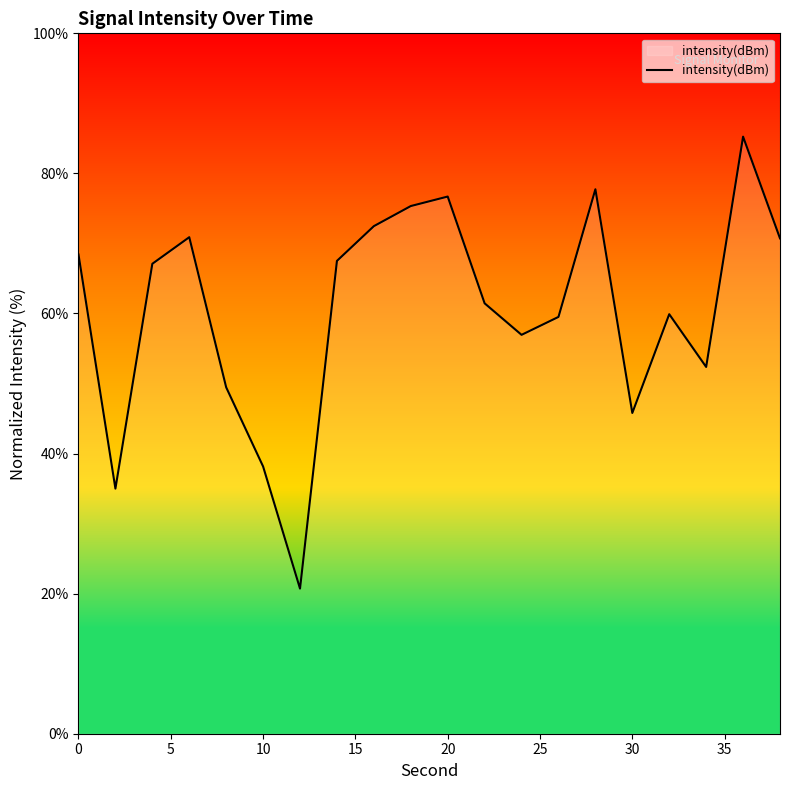

What is the difference between the maximum and minimum values?

64.5